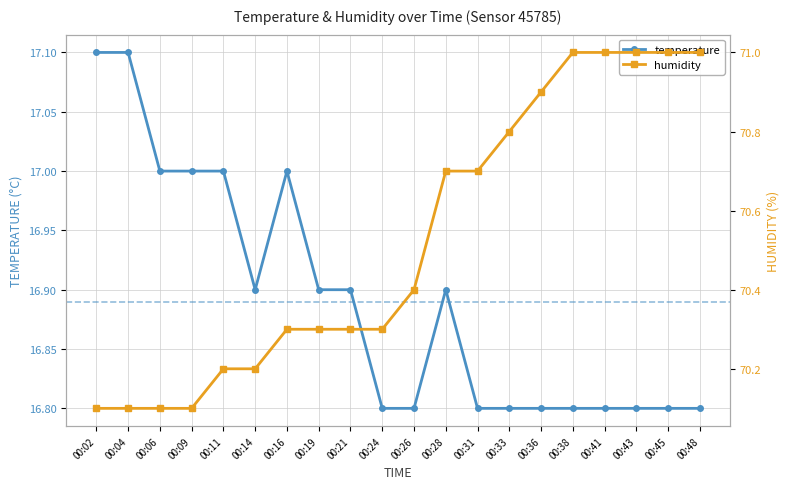

What is the average value of the temperature series?

16.9